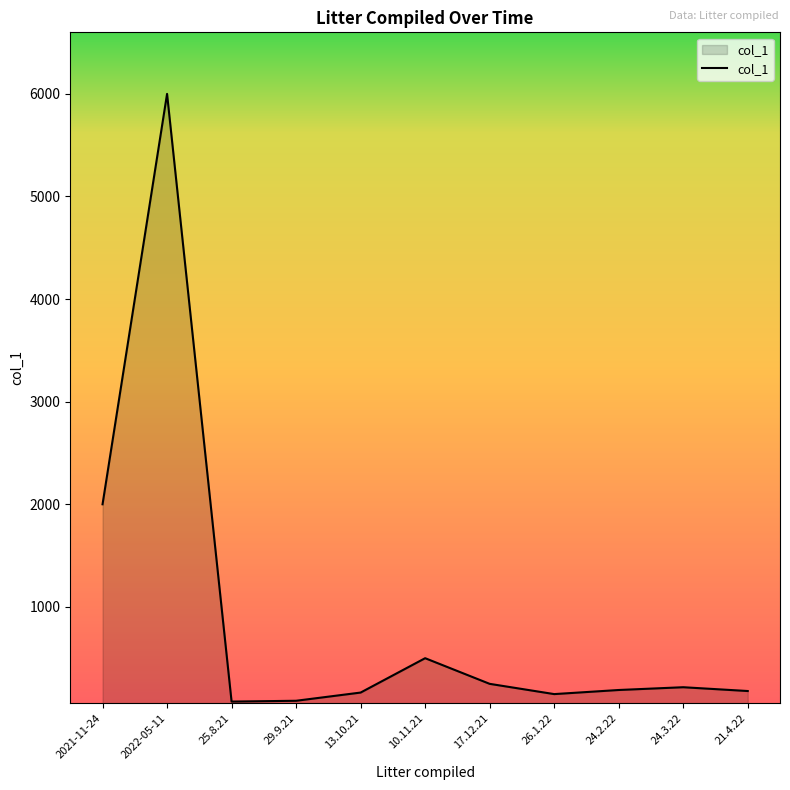

Approximately how many times larger is the value at 26.1.22 compared to 24.2.22?

0.8